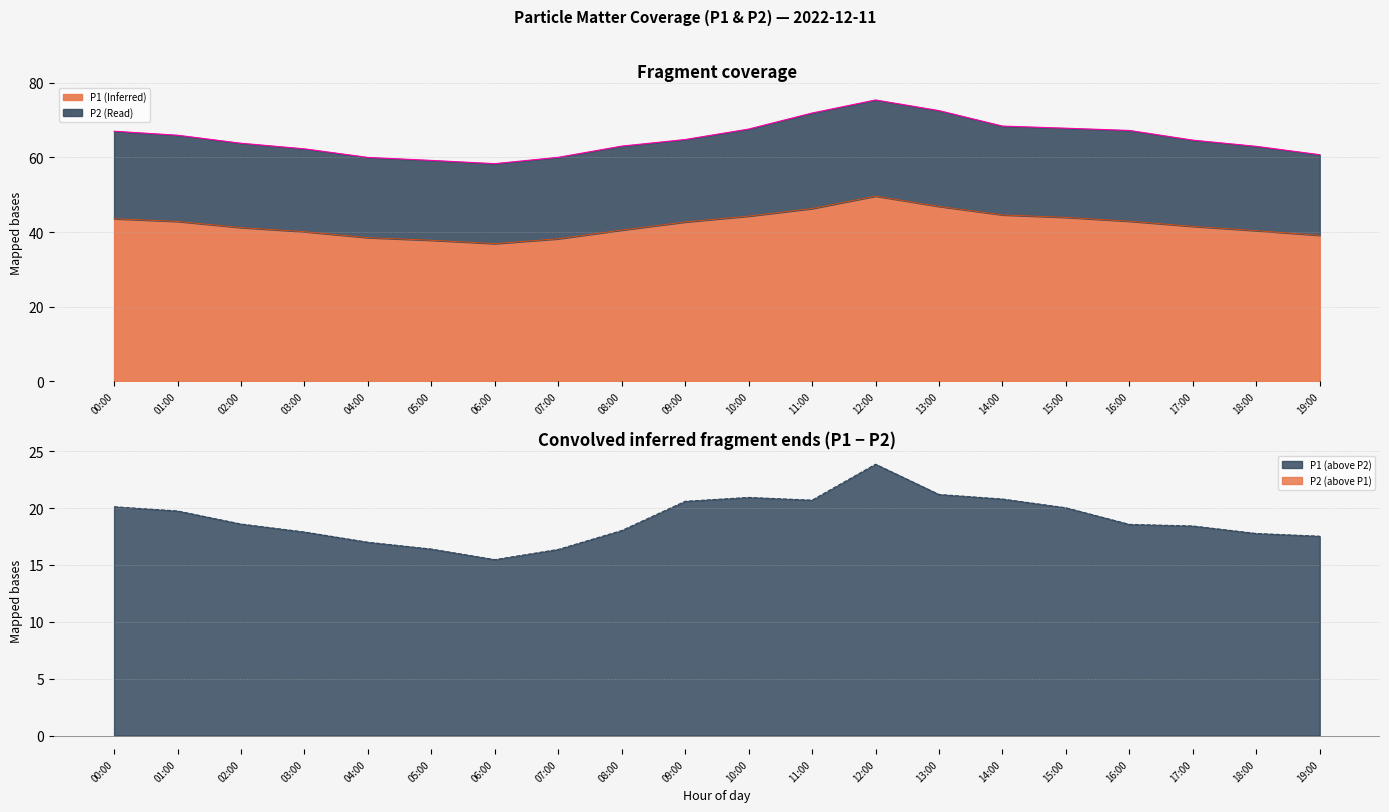

What is the ratio of the value at 02:00 to the value at 14:00?

0.9